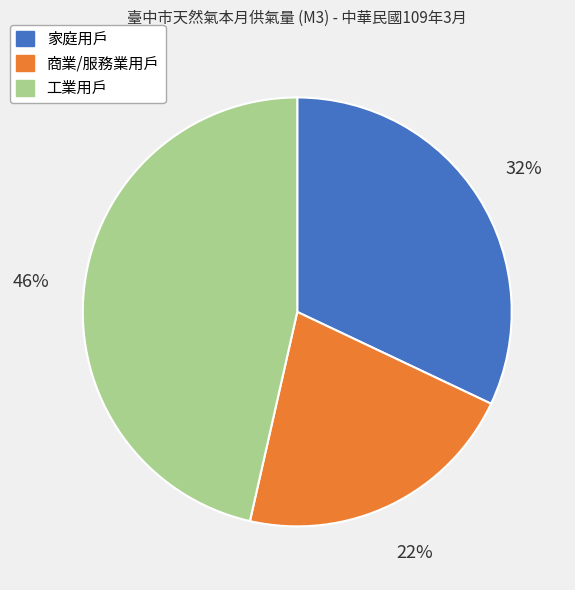

Combined, do 商業/服務業用戶 and 工業用戶 account for over 50%?

Yes